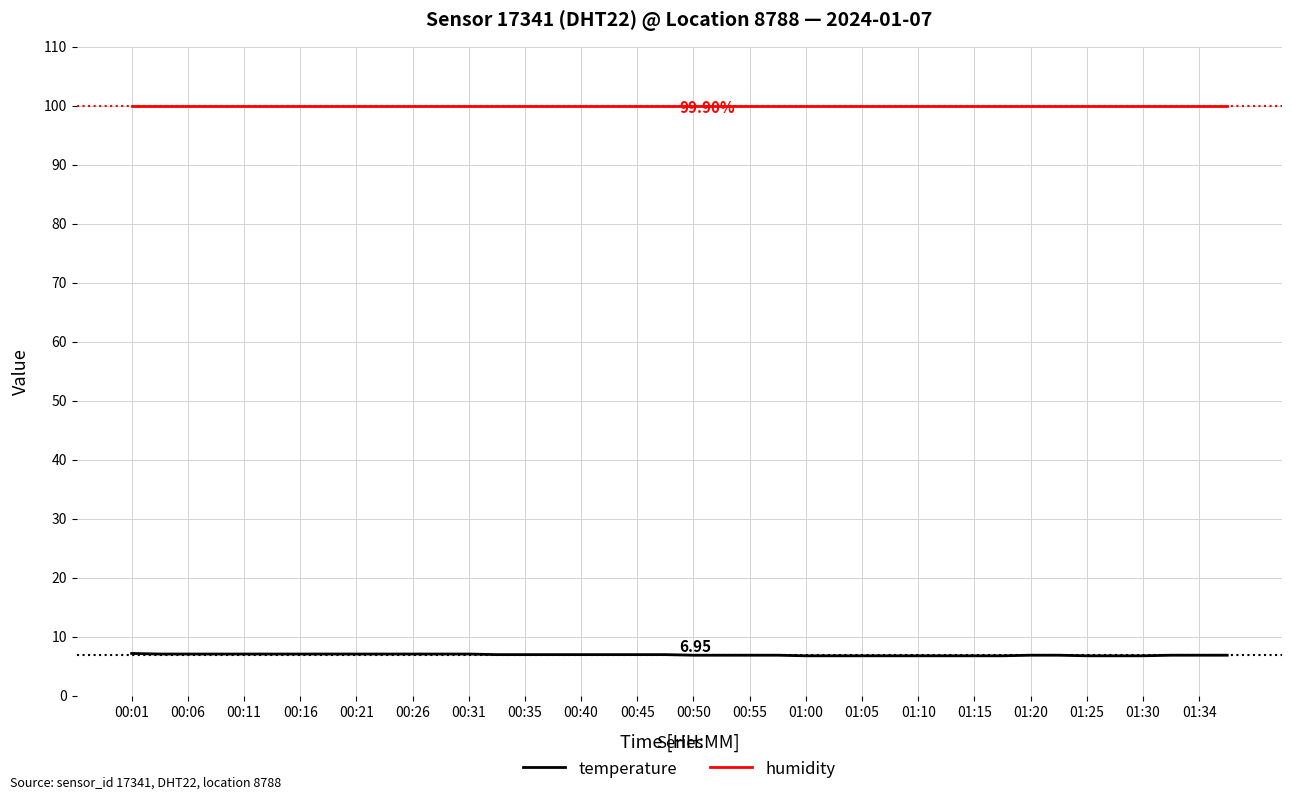

What are all the series names shown in the legend?

temperature, humidity